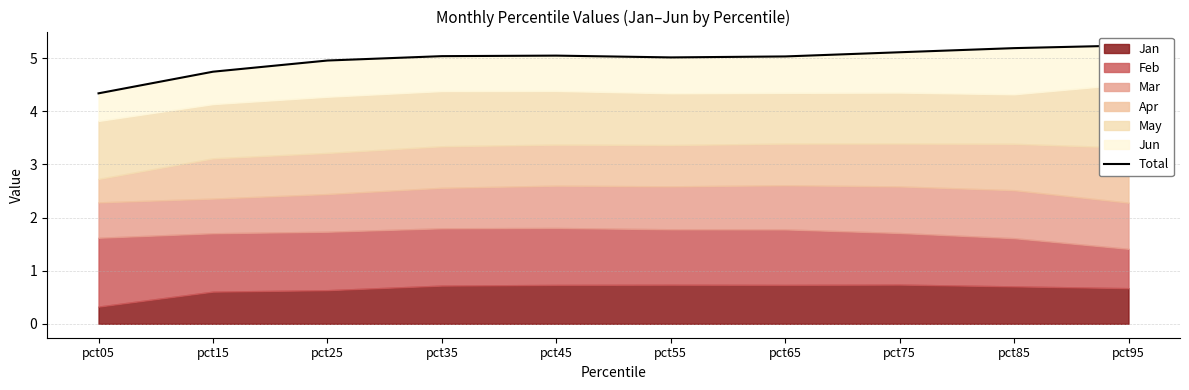

Reading right to left, transcribe all the data shown in this chart.

pct95=5.2	pct85=5.2	pct75=5.1	pct65=5.0	pct55=5.0	pct45=5.0	pct35=5.0	pct25=5.0	pct15=4.7	pct05=4.3